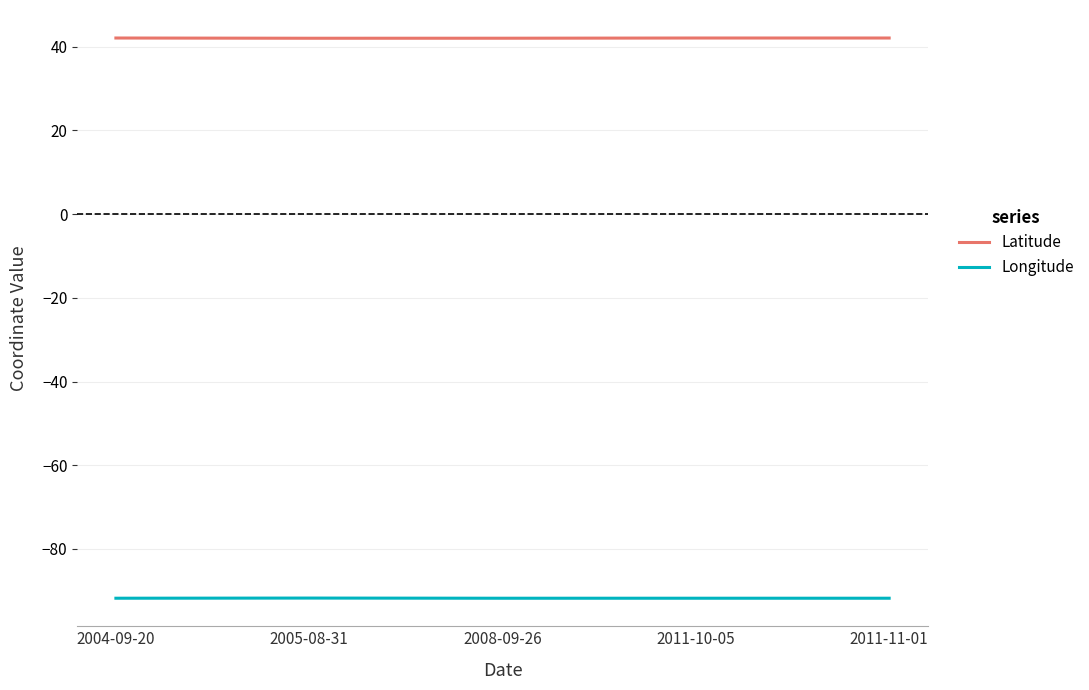

What is the difference between the second highest and minimum values in the Latitude series?

0.1